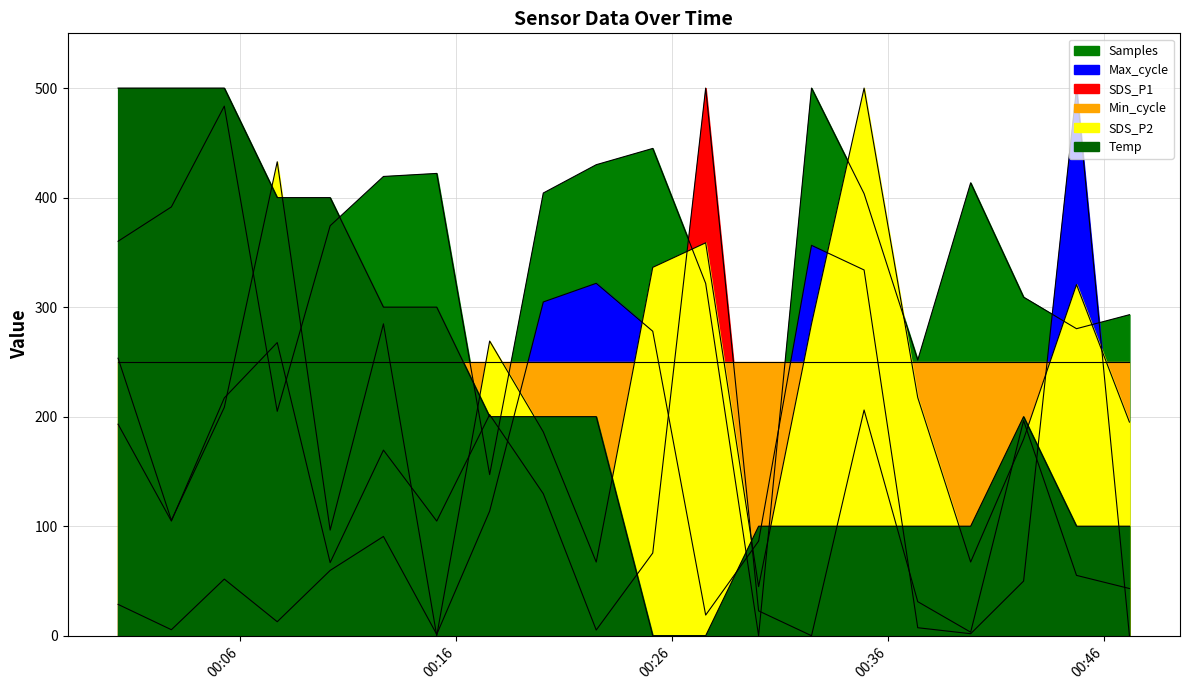

Where is SDS_P2 nearest to the value 250?

2024/01/02 00:00:21